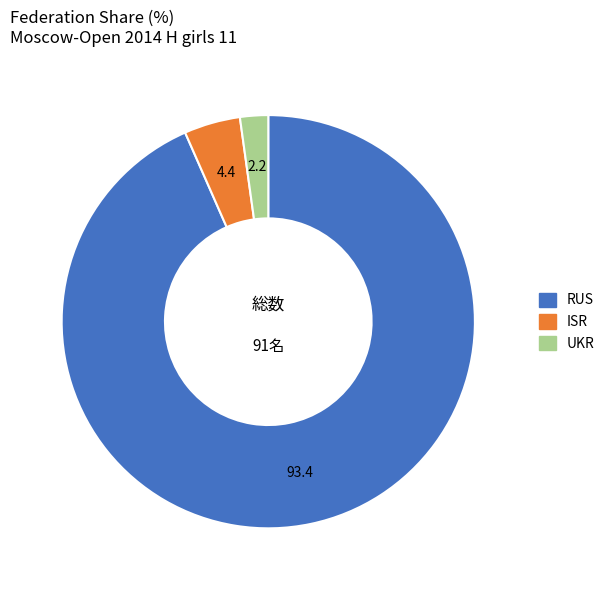

Which slice is the smallest?

UKR